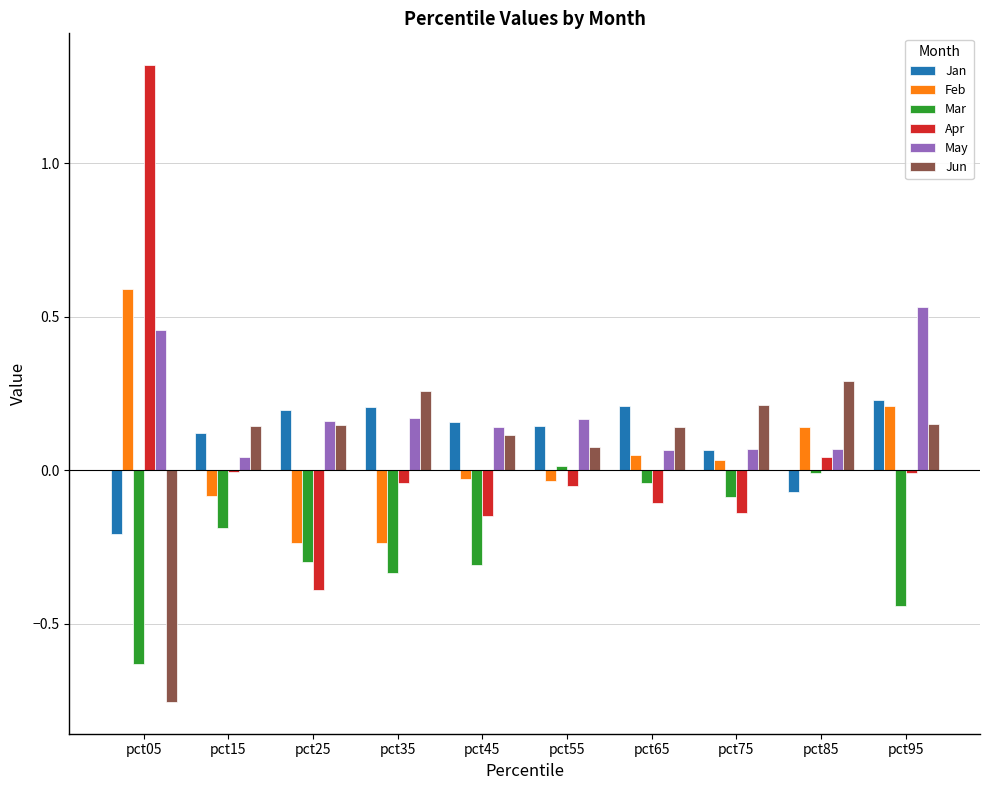

How many groups of bars are there?

10